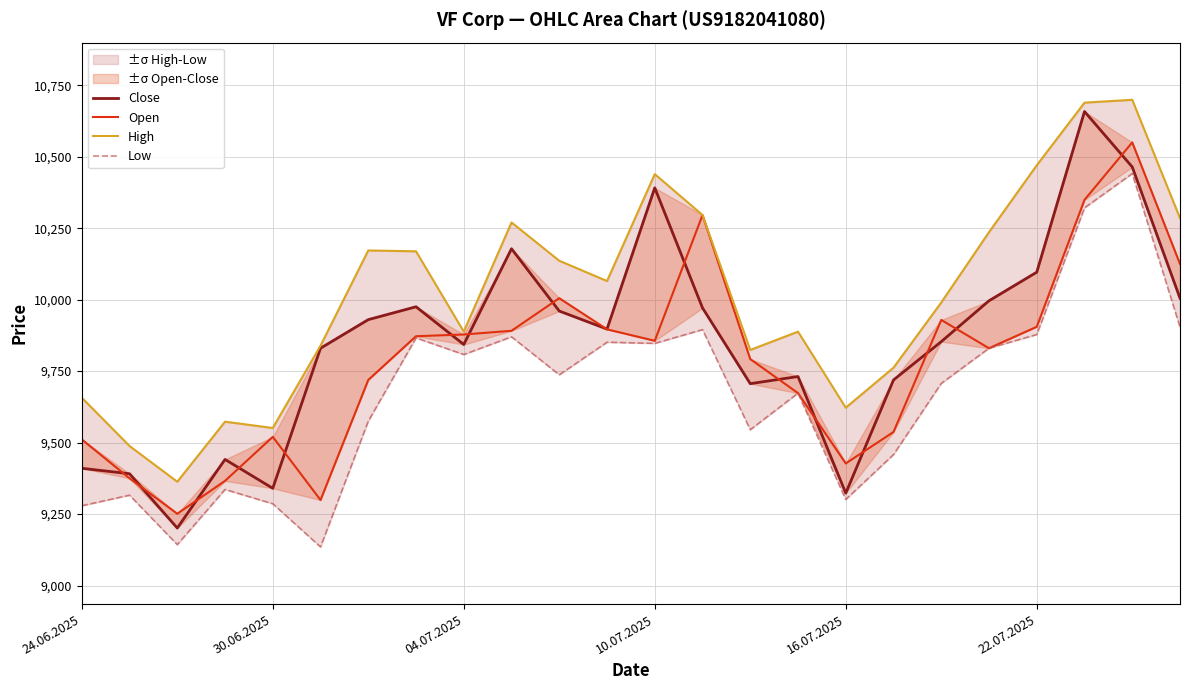

At which category is the sum across all series the highest?

22